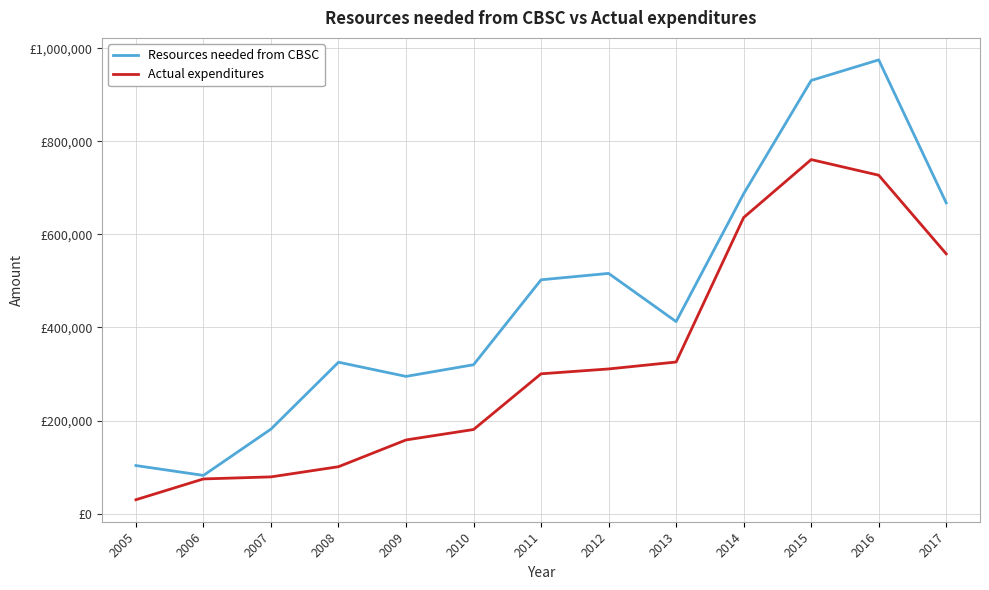

List the series in order of their peak value, lowest first.

Actual expenditures, Resources needed from CBSC